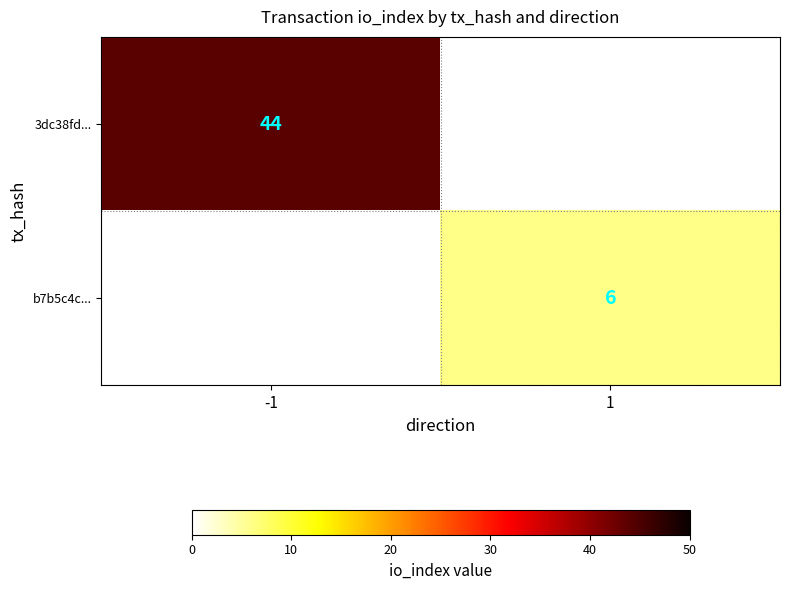

The 3dc38fd... series shows 21 at -1. True or false?

False